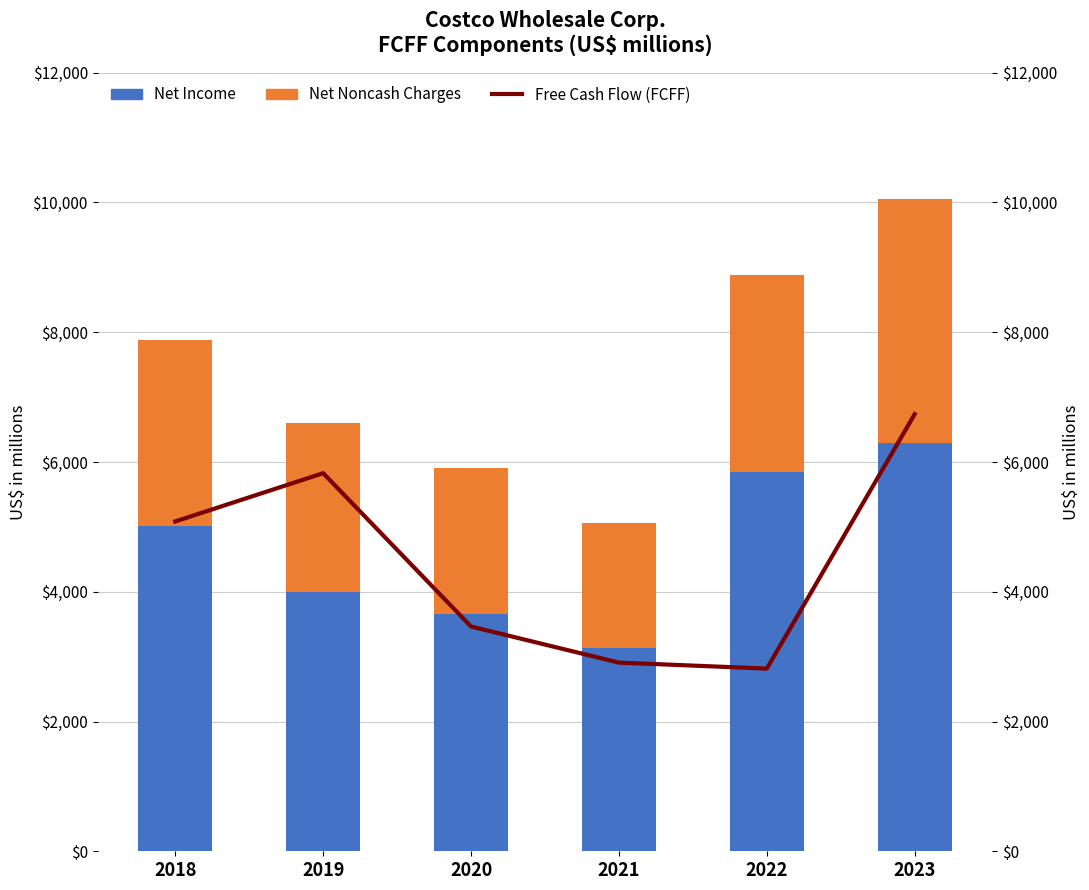

What are all the series names shown in the legend?

Net Income, Net Noncash Charges, Free Cash Flow (FCFF)